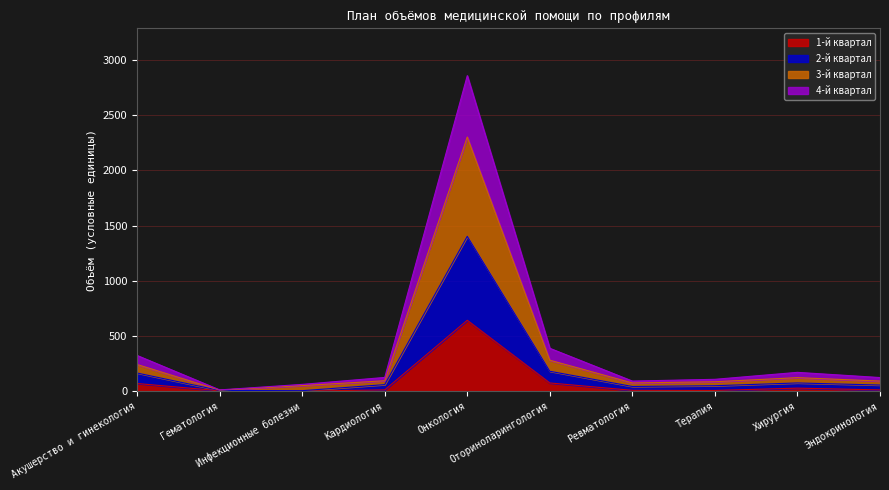

Which has a higher value, Ревматология or Инфекционные болезни?

Ревматология